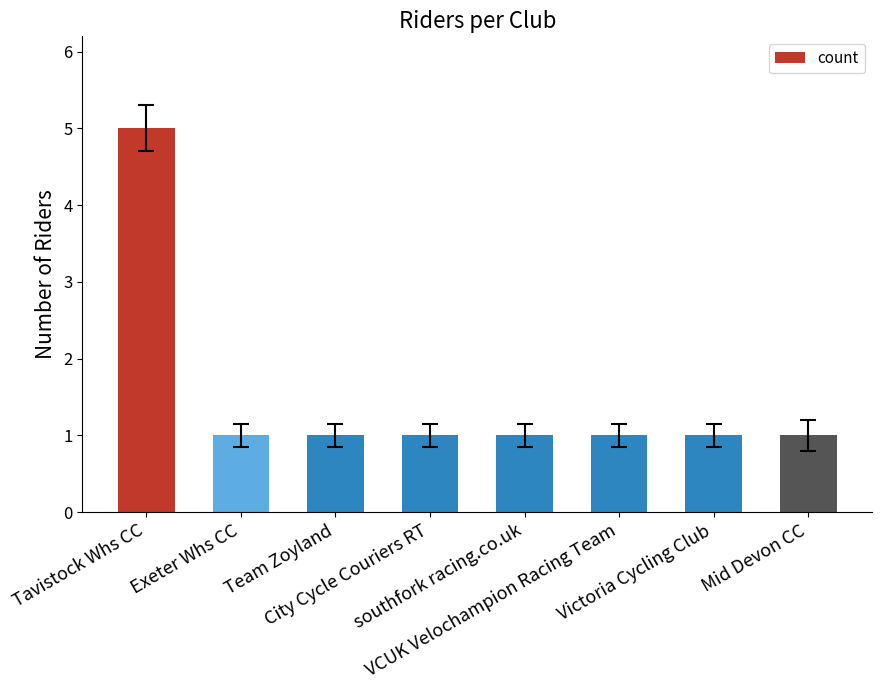

What is the smallest value displayed?

1